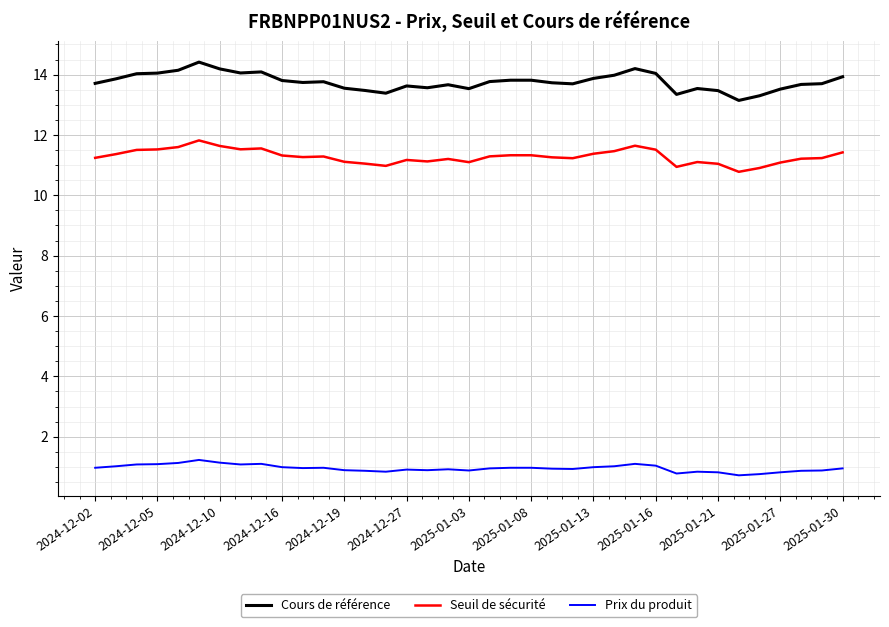

Rank the series by their maximum value, from highest to lowest.

Cours de référence, Seuil de sécurité, Prix du produit